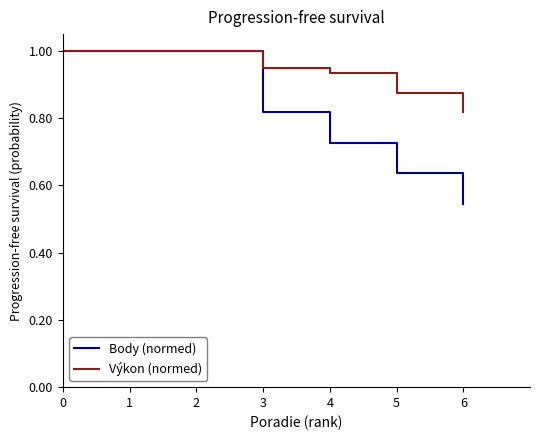

List the series in order of their overall mean, lowest first.

Body (normed), Výkon (normed)